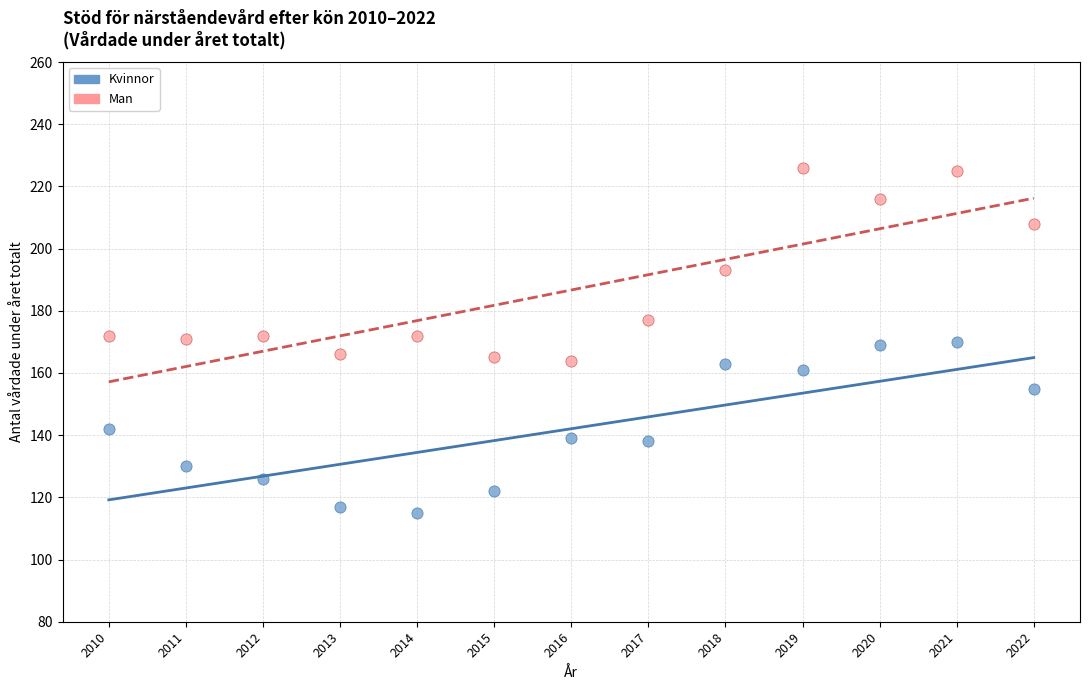

Which series has the widest spread of Y values?

Man